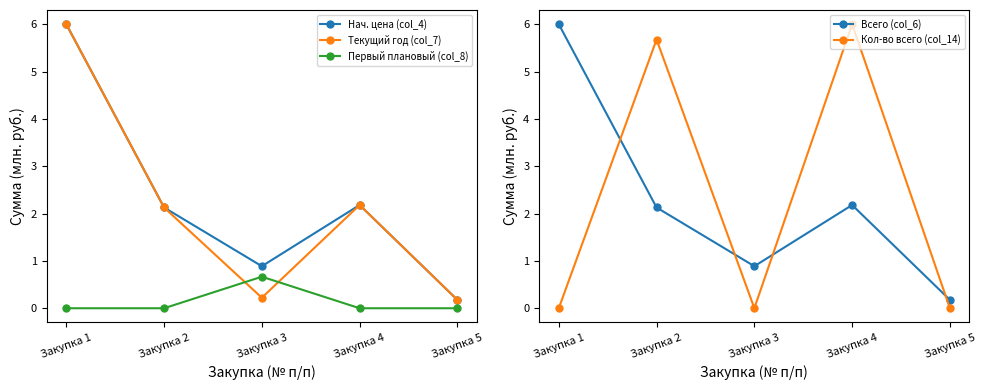

How many data points in Всего (col_6) are above 2?

3